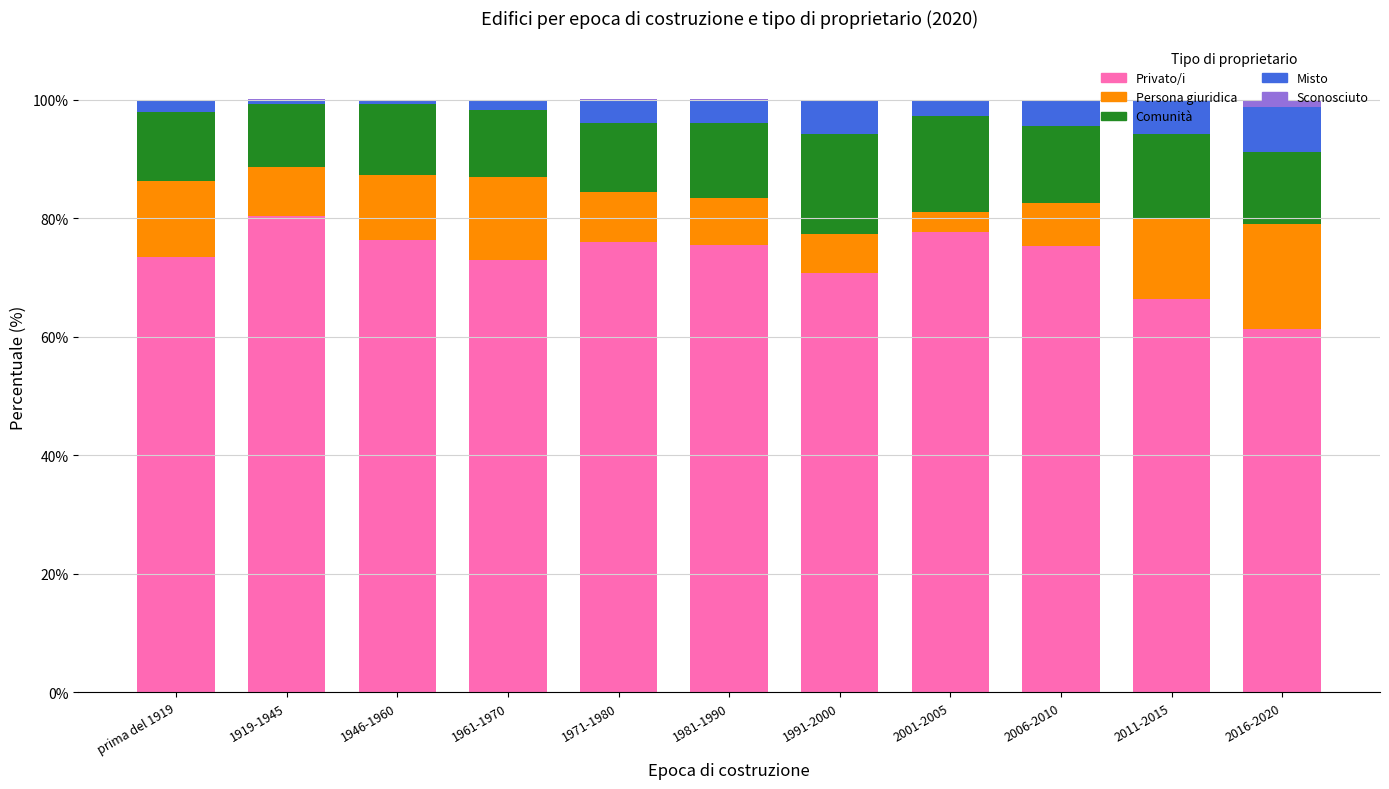

What is the total value across all series at 2011-2015?

99.9